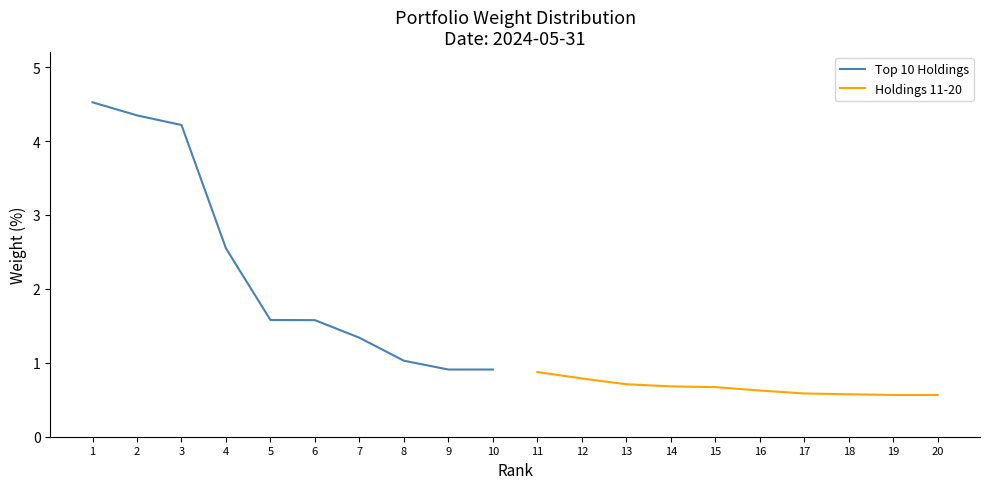

True or false: Top 10 Holdings has a value of 1.6 at 6.

True